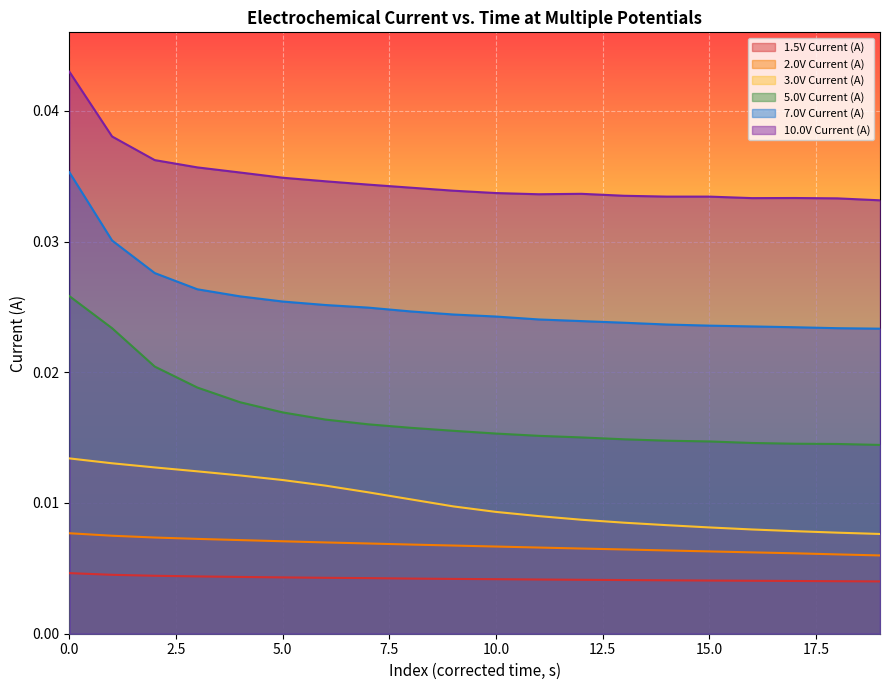

How many lines are shown in the chart?

6